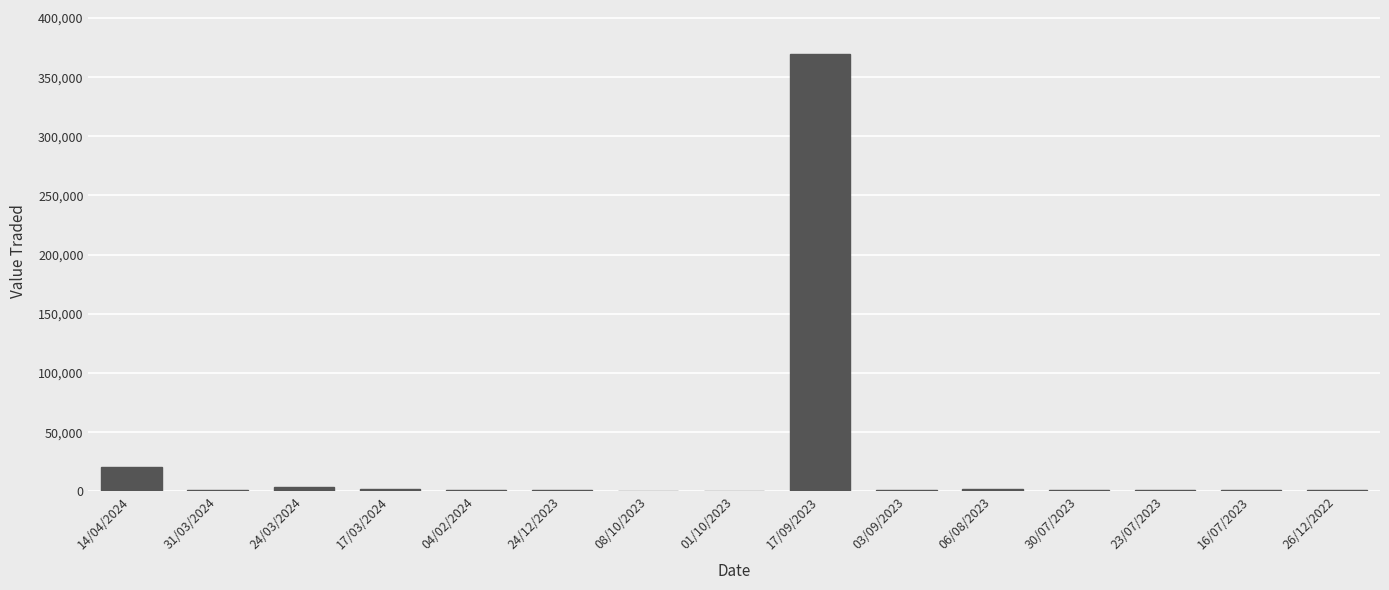

The chart shows a value of 1395 at 31/03/2024. True or false?

True